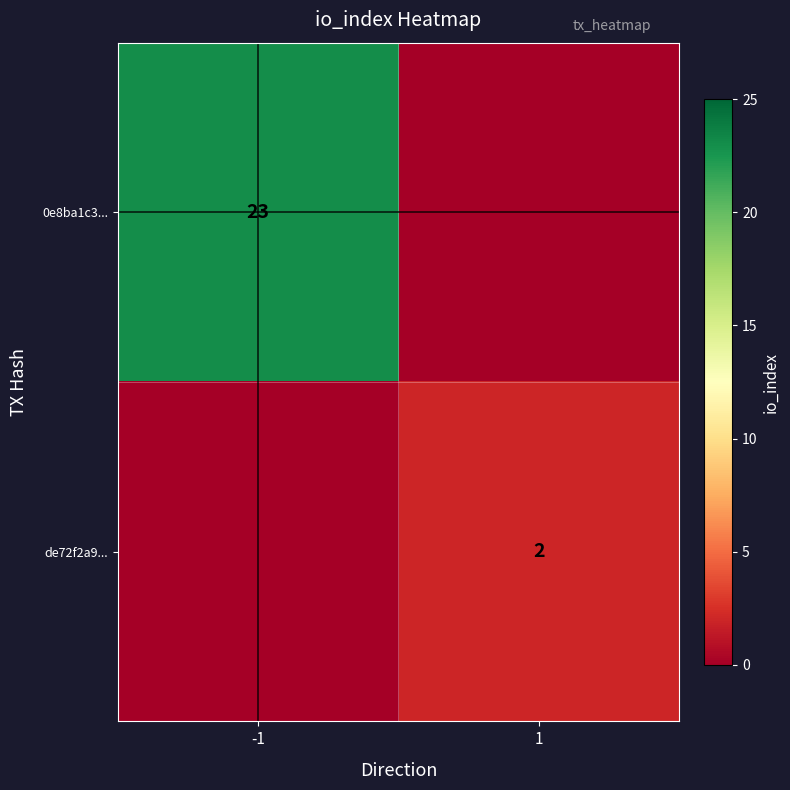

The value of 0e8ba1c3... at -1 is 23. True or false?

True